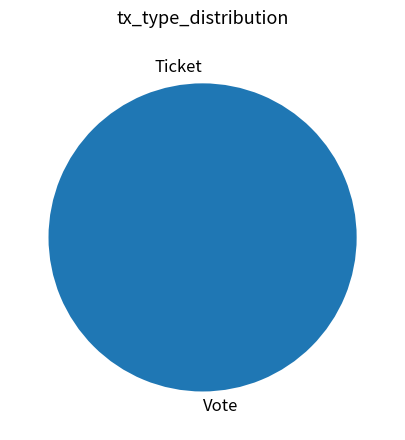

Do Vote and Ticket together represent more than half of the pie?

Yes